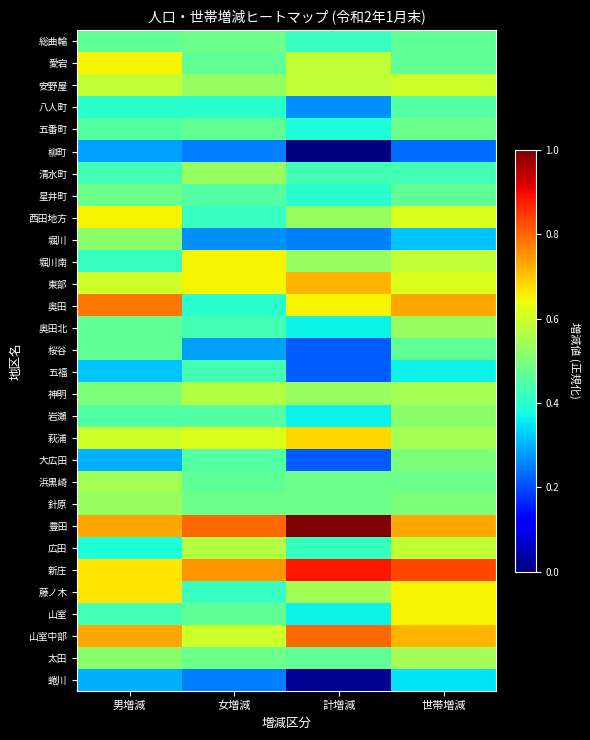

Which category has the highest value across all series?

計増減